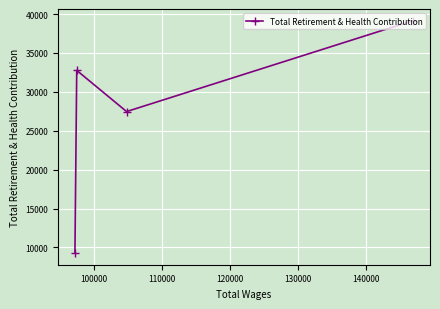

Count the values in the range 27465 to 39149.

3